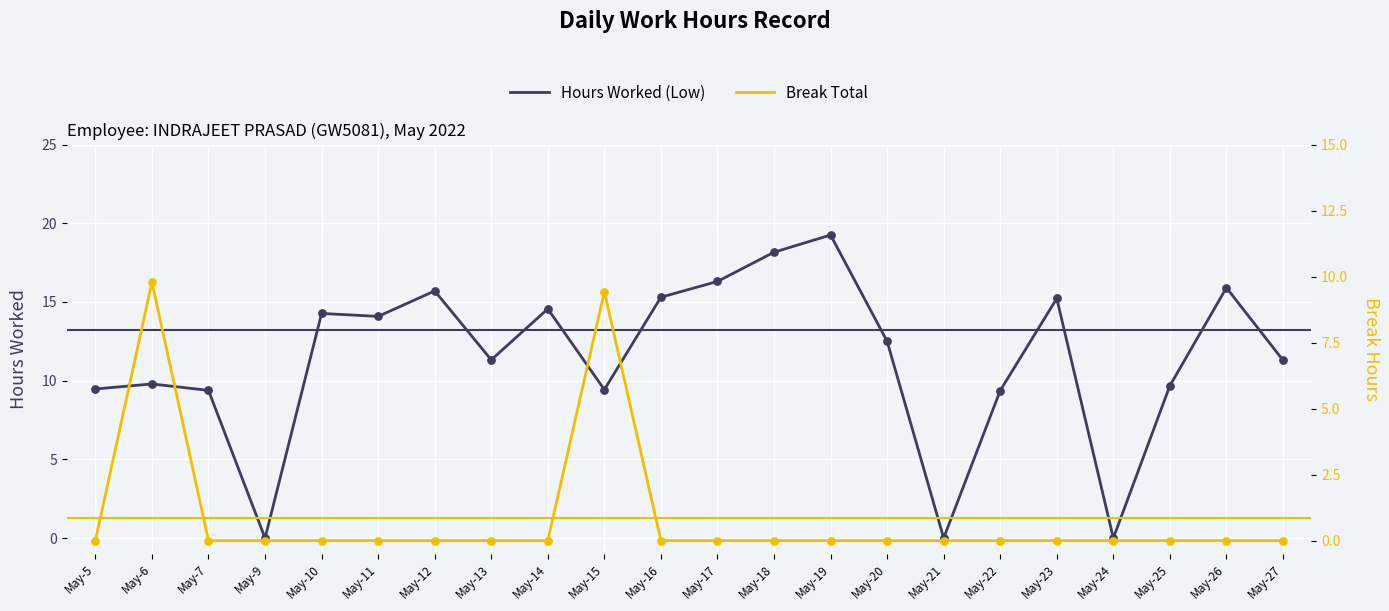

At how many categories does at least one series exceed 3?

19